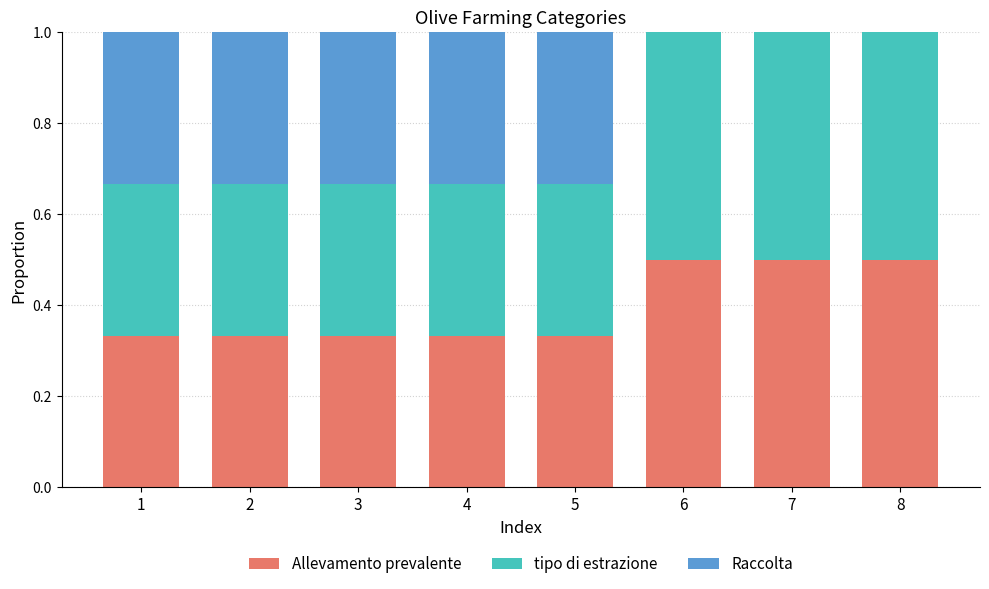

What are all the series names shown in the legend?

Allevamento prevalente, tipo di estrazione, Raccolta